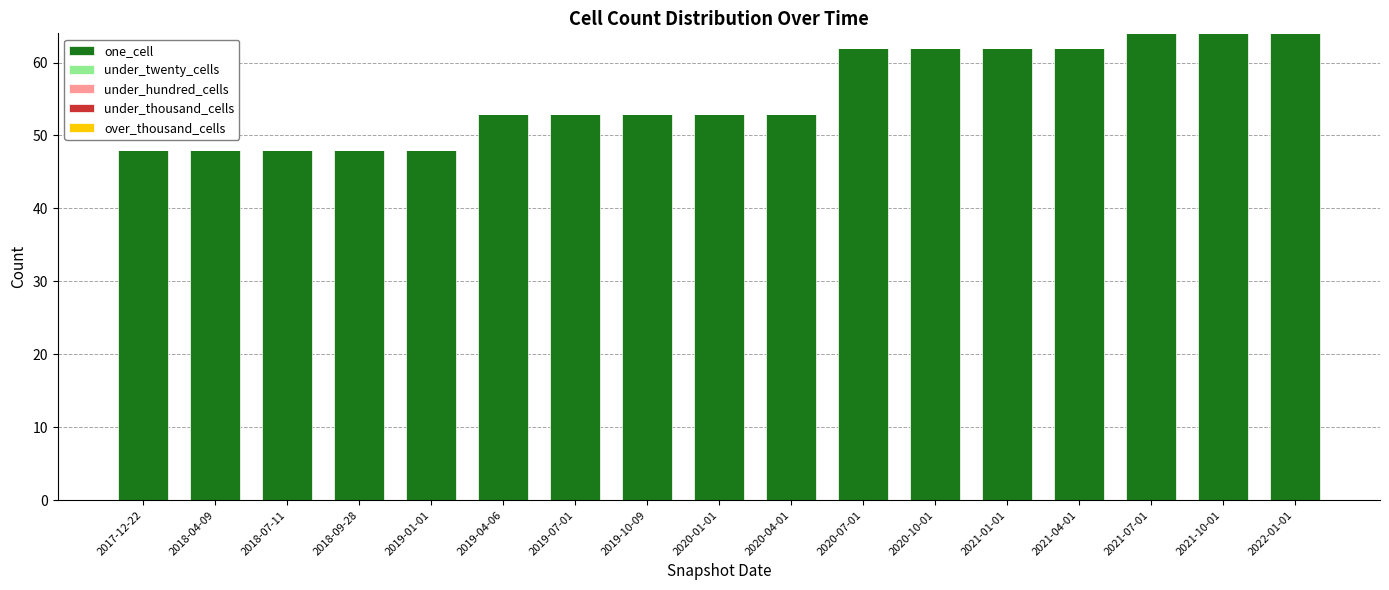

Reading left to right, what are all the values shown in this chart?

48	48	48	48	48	53	53	53	53	53	62	62	62	62	64	64	64